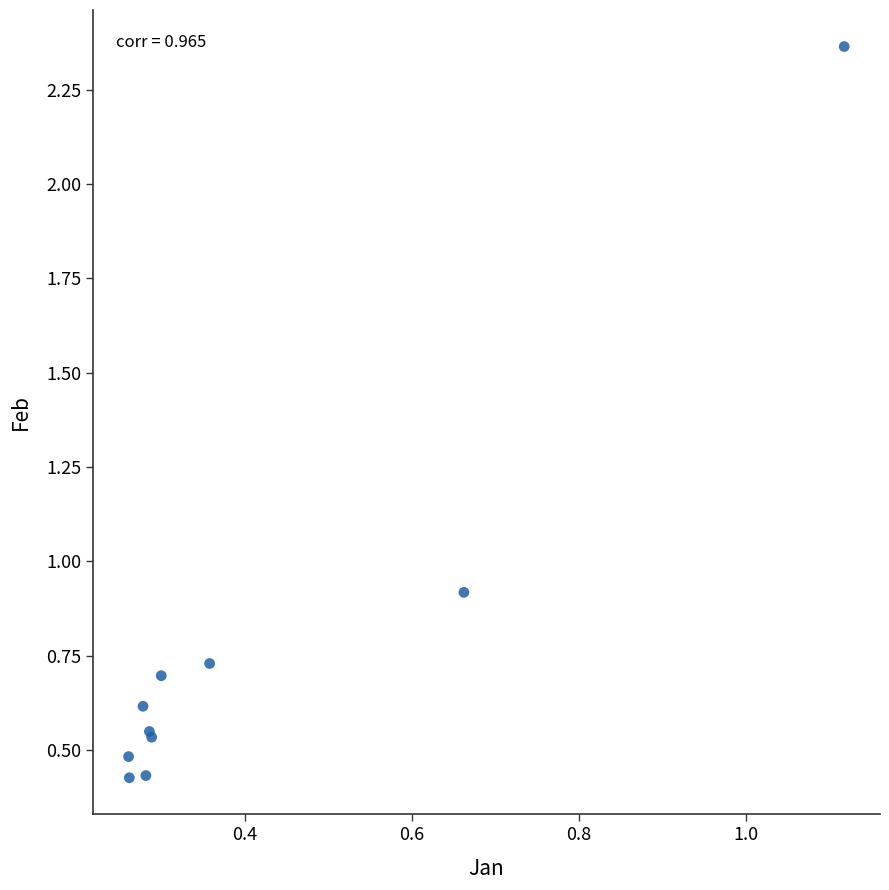

What Y value in the scatter plot is closest to 1?

0.9